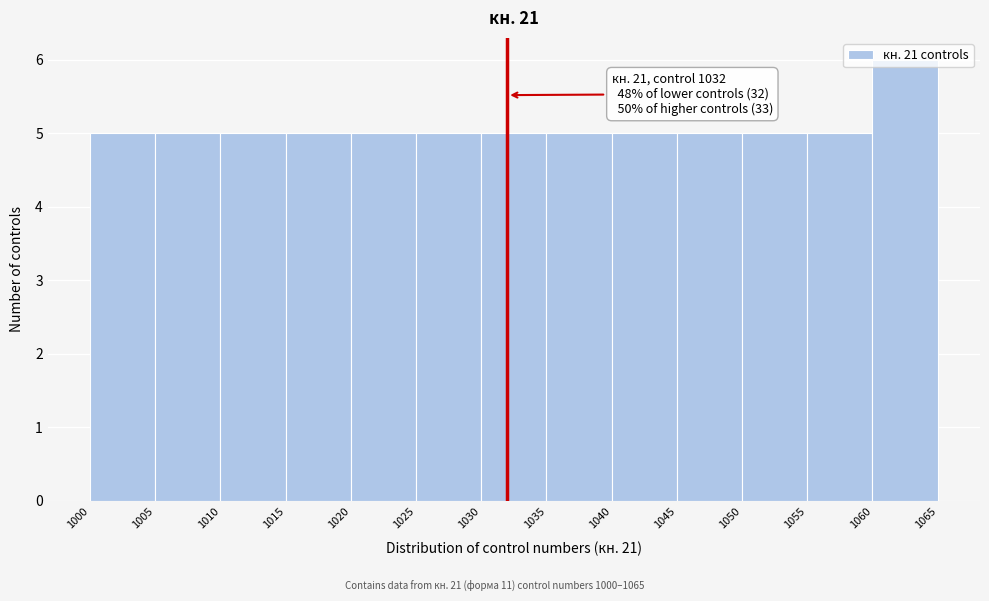

Over which range of the x-axis is the bar tallest?

1060 to 1065